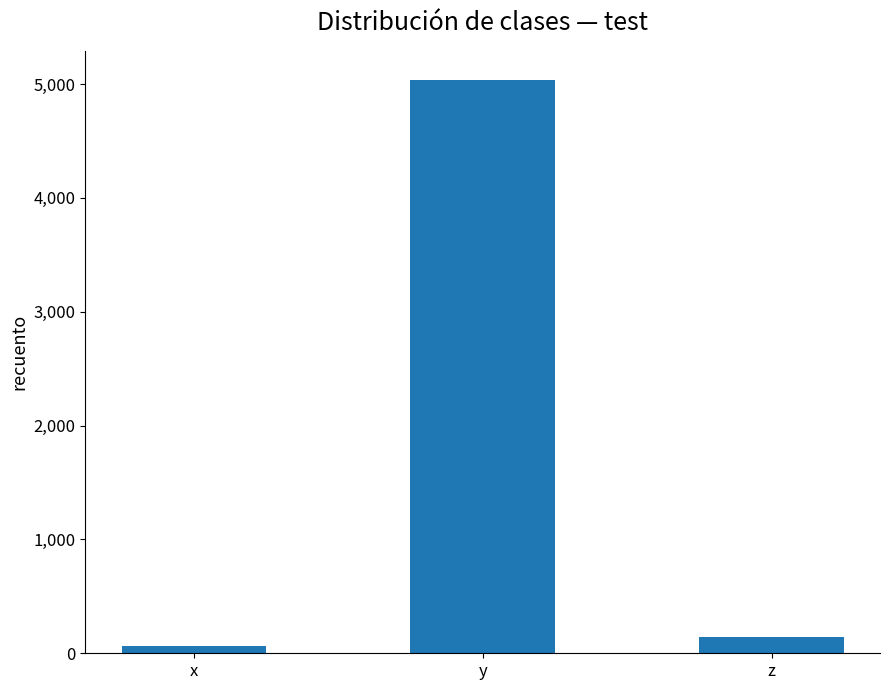

Where is the data nearest to the value 2550?

z